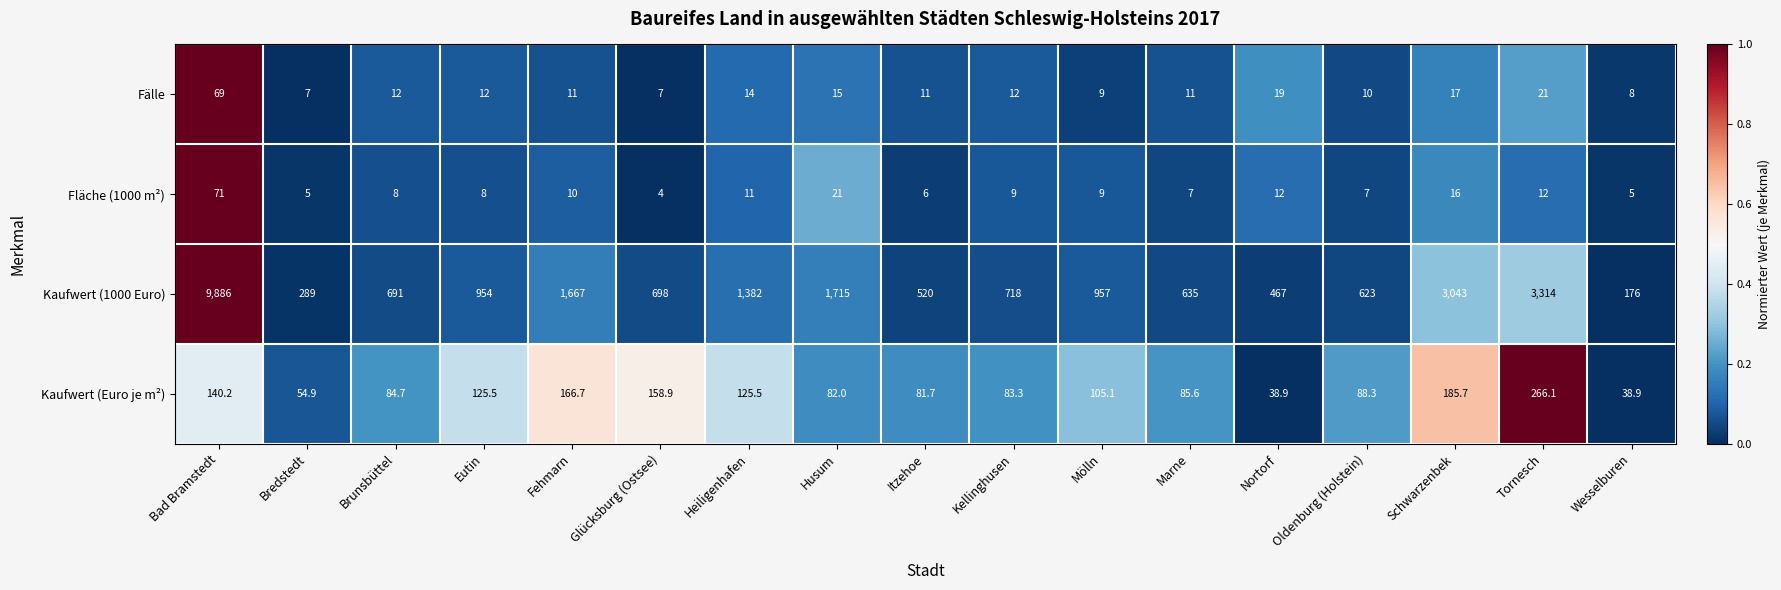

List the series in order of their peak value, highest first.

Kaufwert (1000 Euro), Kaufwert (Euro je m²), Fläche (1000 m²), Fälle